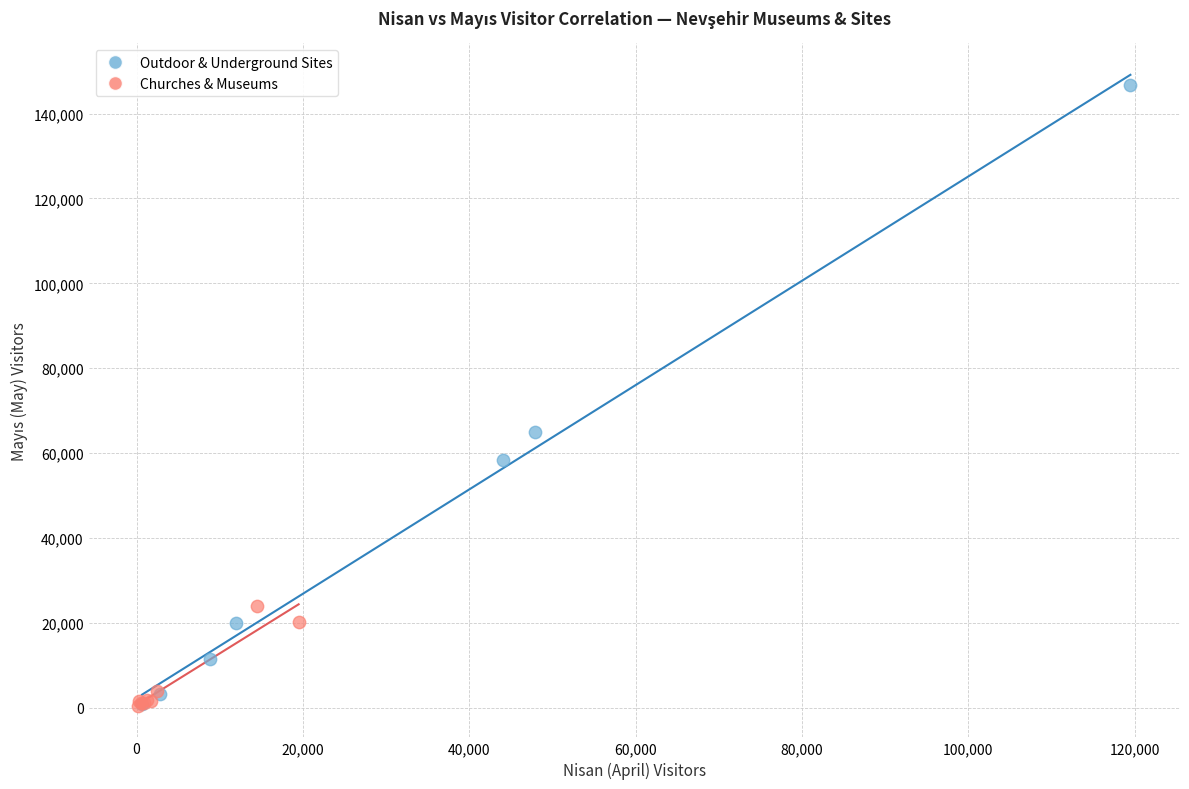

Which series contains the highest Y value?

Outdoor & Underground Sites